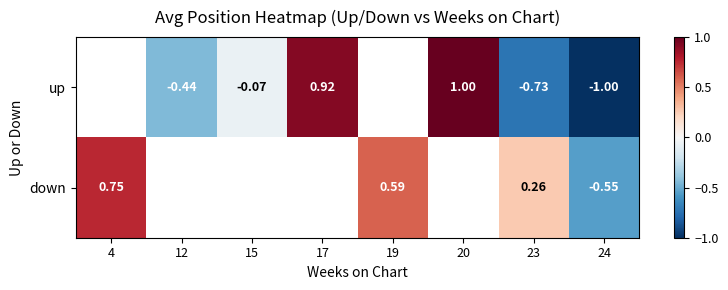

Rank the series at 24 from highest to lowest value.

down, up